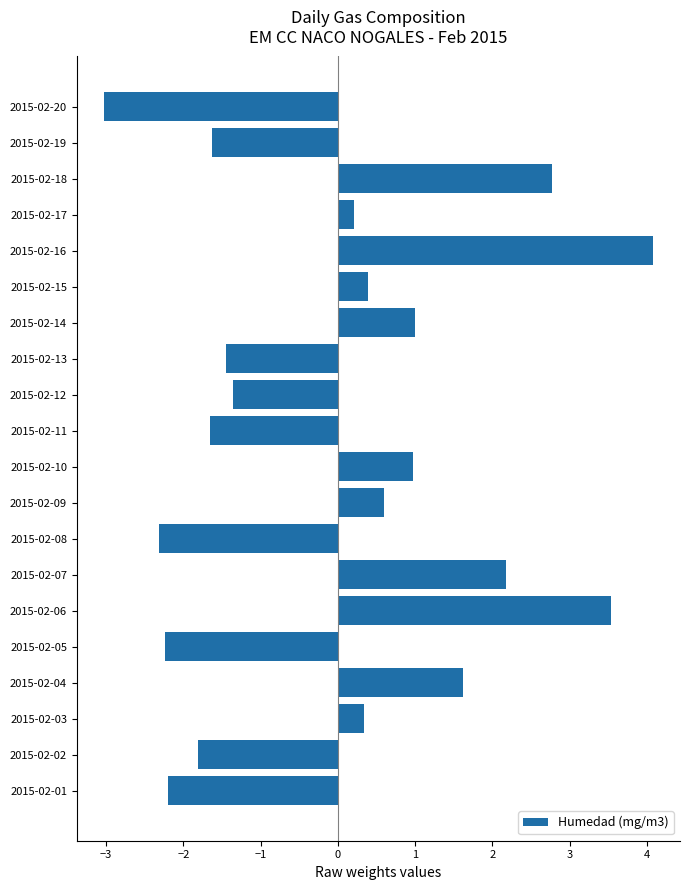

What is the maximum value shown in the chart?

4.1